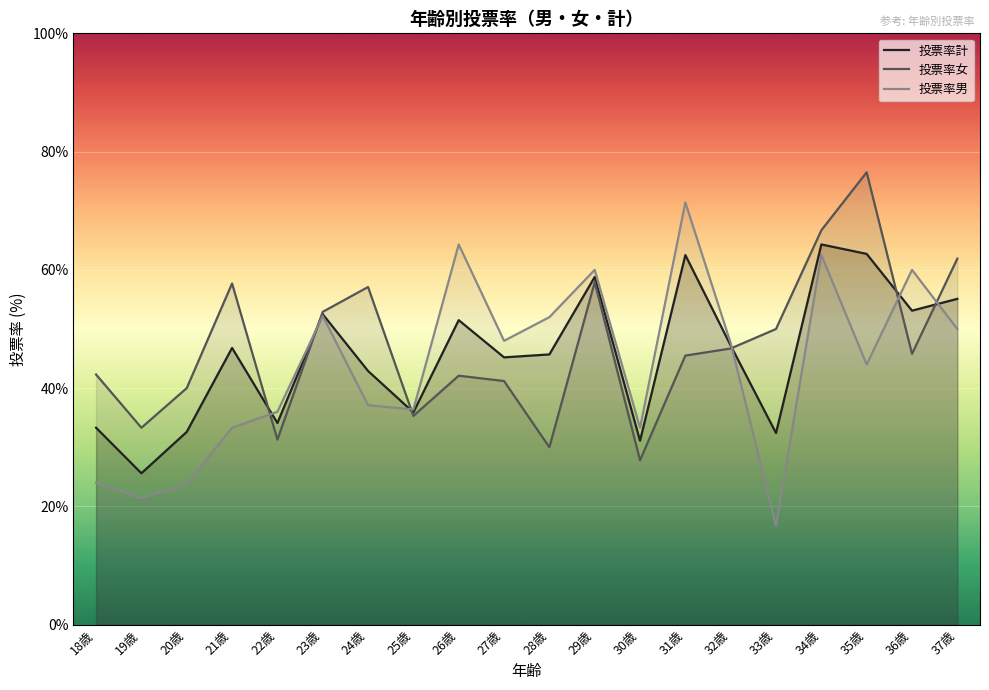

How many lines are shown in the chart?

3